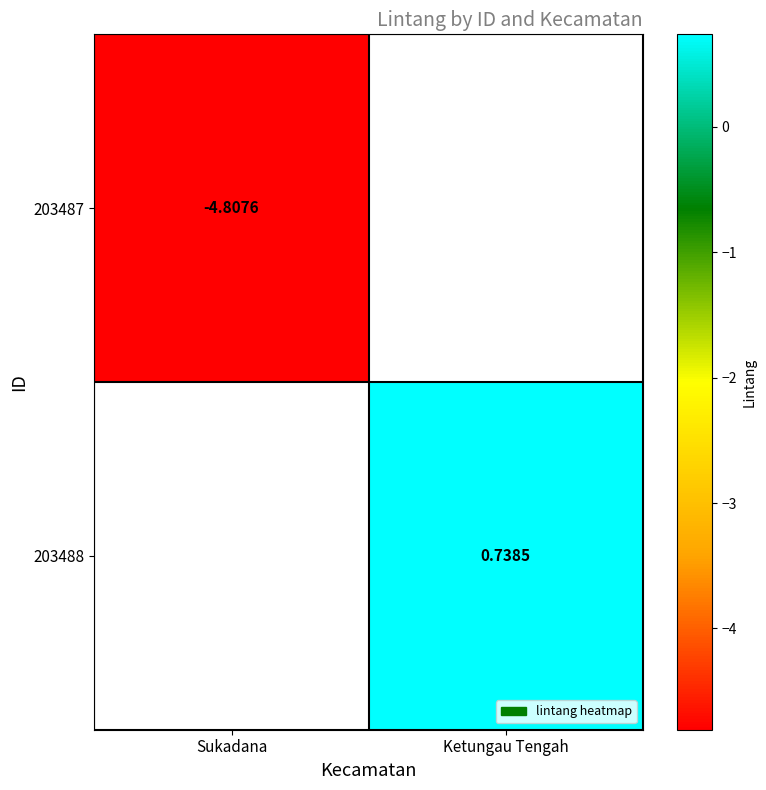

What is the maximum value for 203487?

-4.8